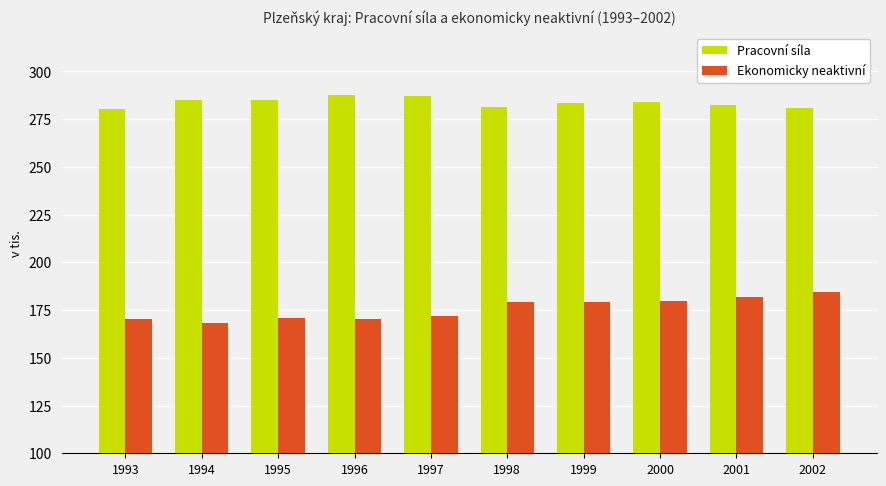

What is the sum of the Ekonomicky neaktivní values at 2001 and 1994?

350.5